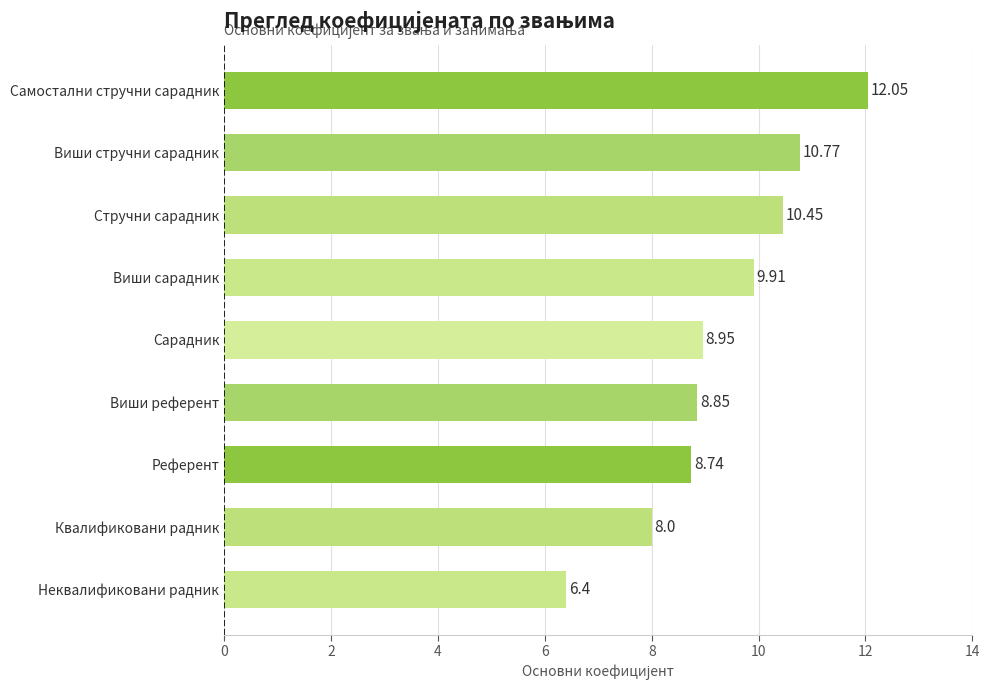

Rank the categories by value from lowest to highest.

Неквалификовани радник, Квалификовани радник, Референт, Виши референт, Сарадник, Виши сарадник, Стручни сарадник, Виши стручни сарадник, Самостални стручни сарадник